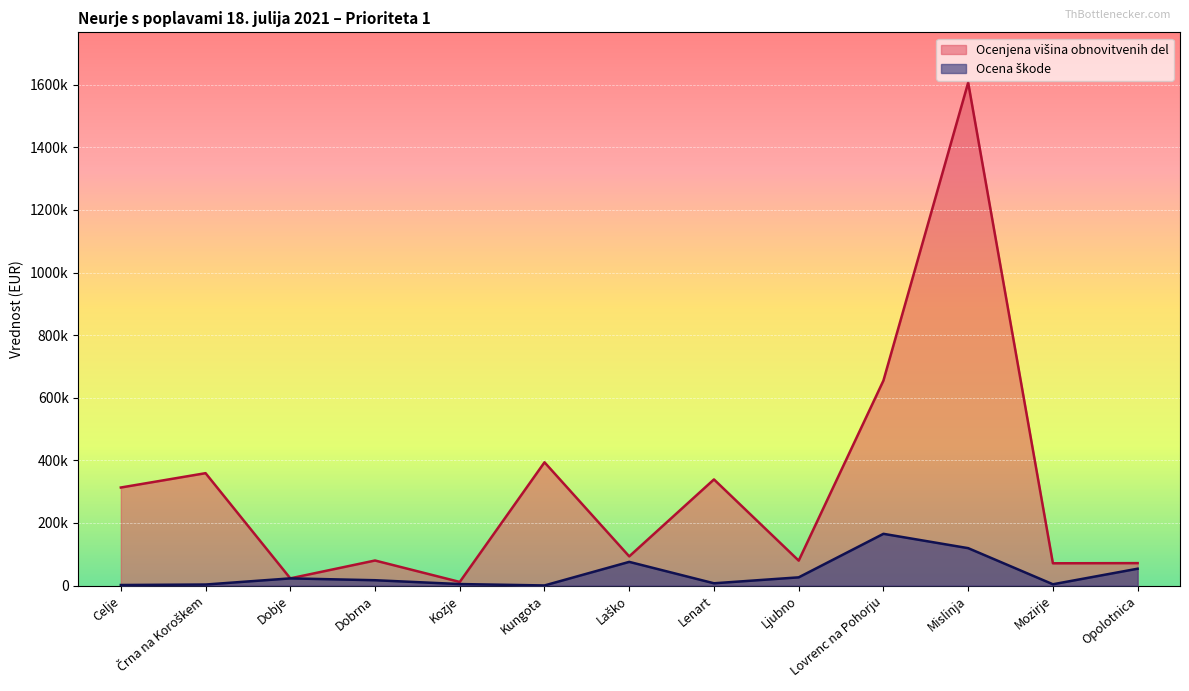

True or false: Ocena škode has more than 1 points higher than both neighbors.

True